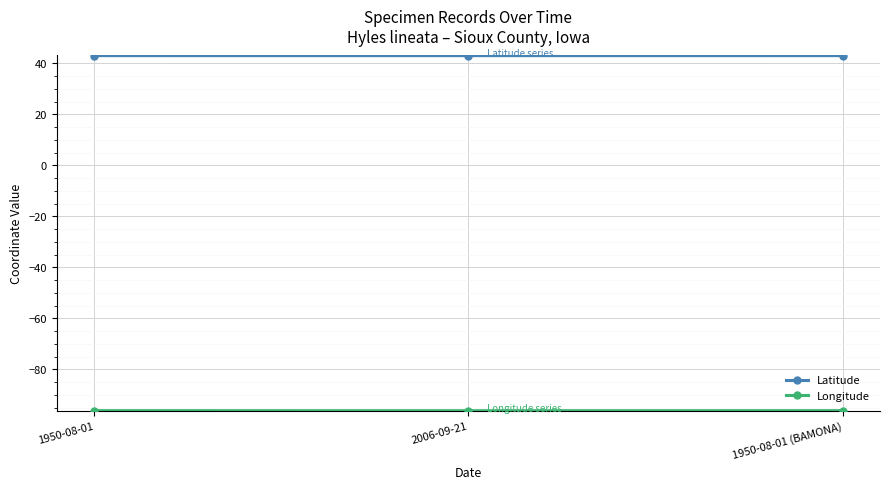

What is the smallest value displayed?

-96.2